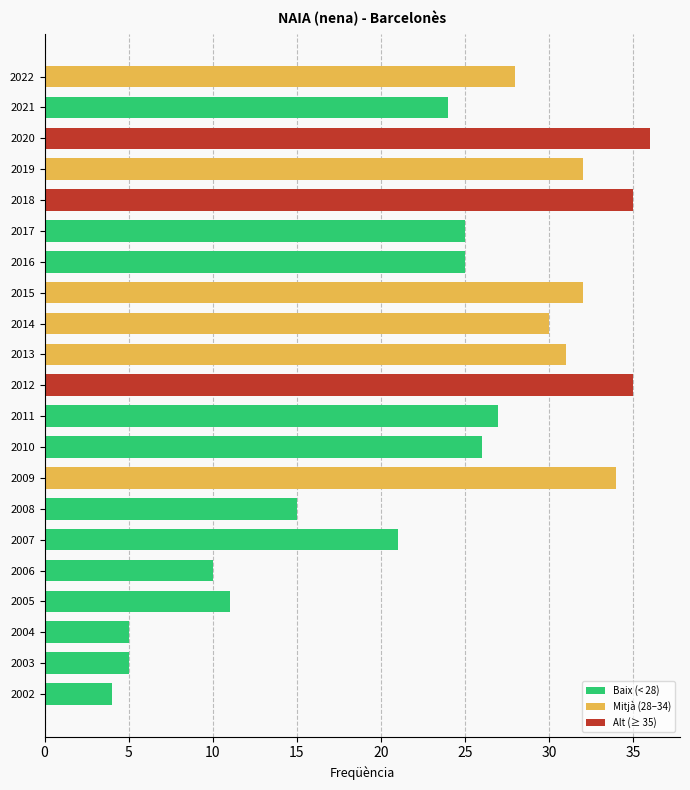

What is the difference between the second highest and second lowest values?

30